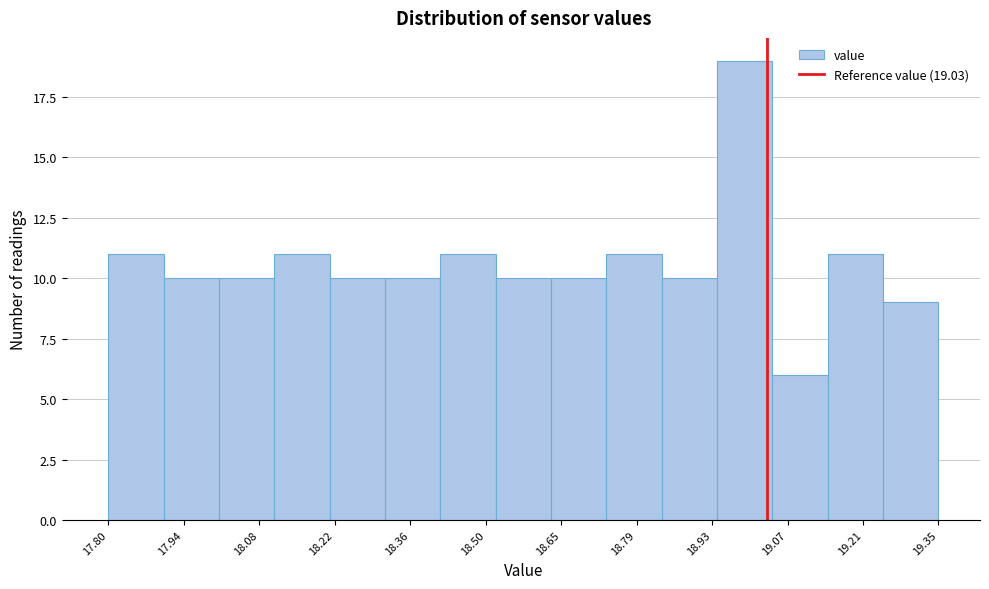

Which range on the x-axis has the tallest bar?

18.94 to 19.04